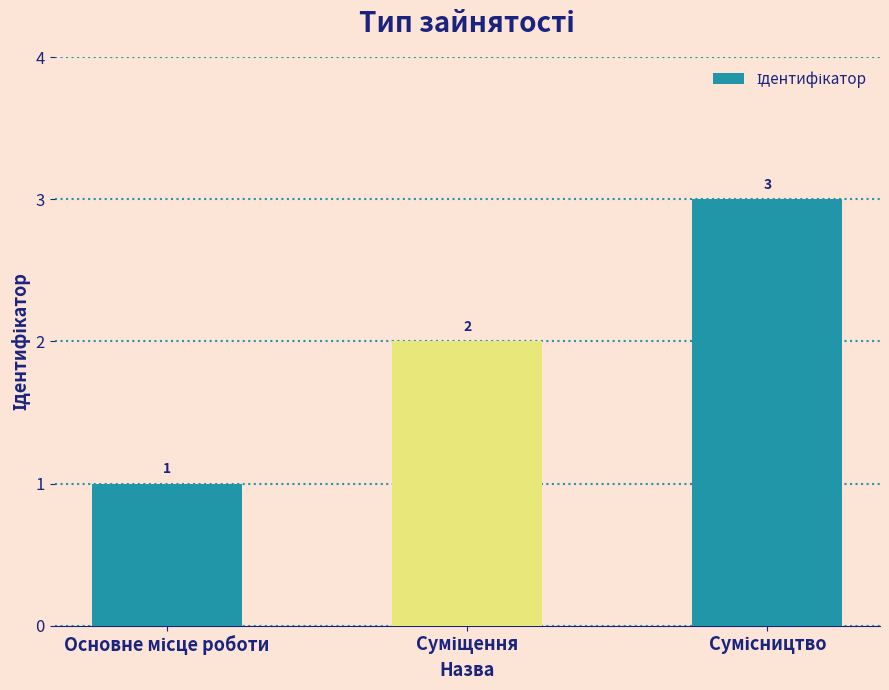

How many values are between 1 and 3?

3